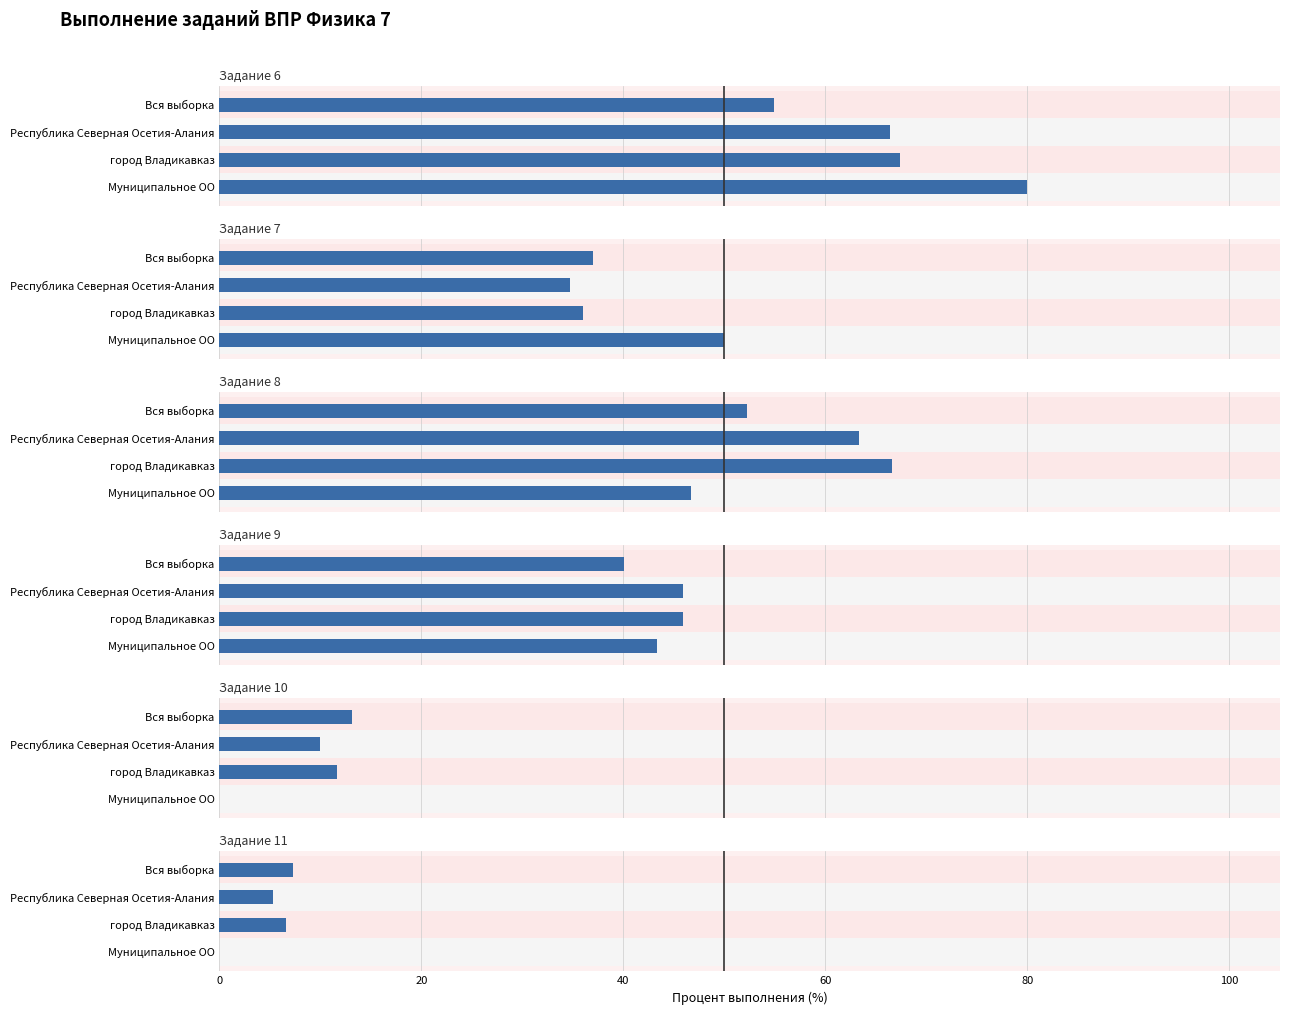

How many bars are there in total?

24